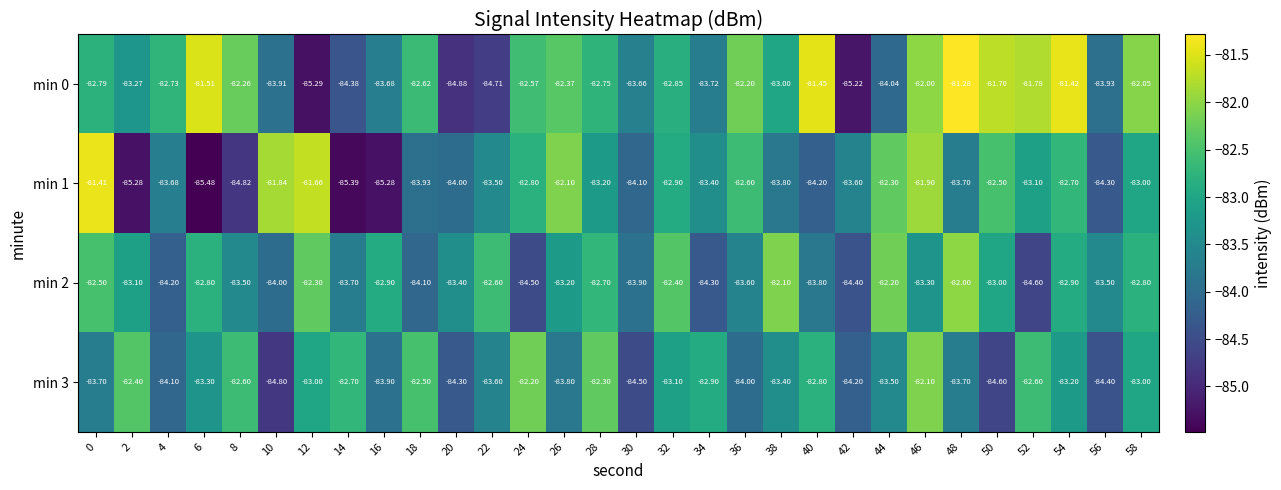

Is the value of min 1 at 24 greater than the value of min 3 at 32?

Yes